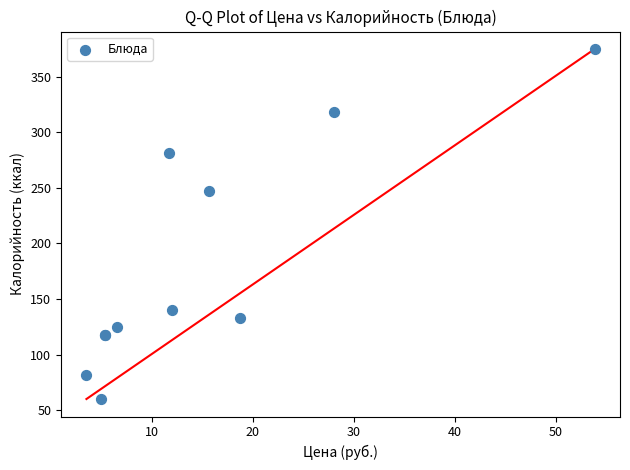

What Y value in the scatter plot is closest to 217?

247